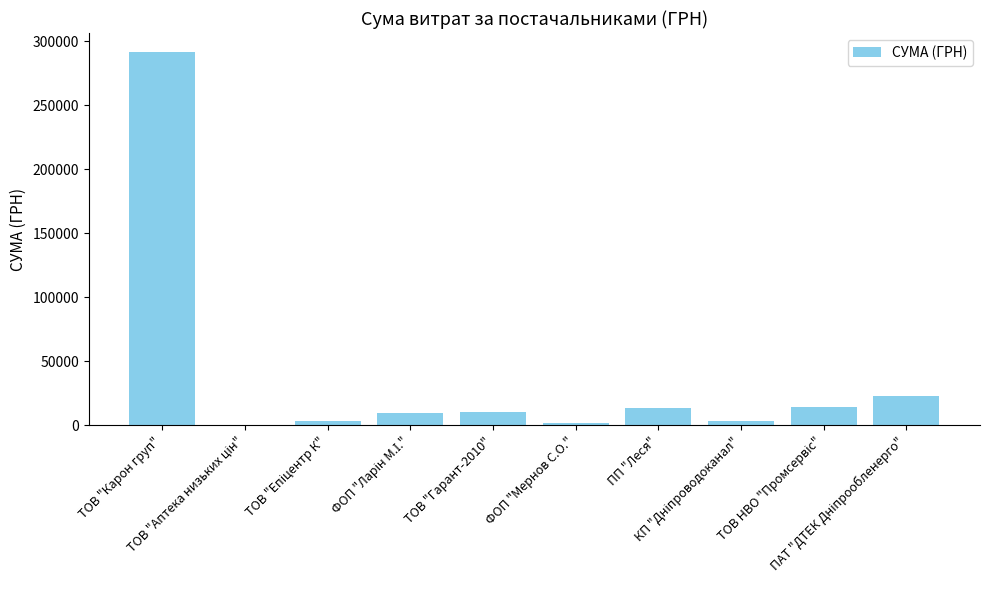

The value at ТОВ "Гарант-2010" is 10644.2. True or false?

True